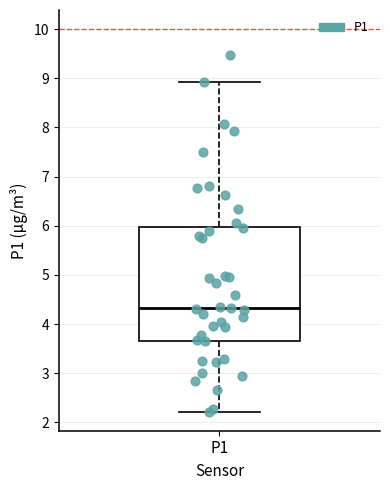

Transcribe this box plot: give where the median line is, the range the box spans, and where the two whiskers end, as read against the y-axis. The values are not printed on the chart, so give them approximately, as read against the axis.

median 4.3, box 3.7 to 6.0, whiskers 2.2 to 8.9